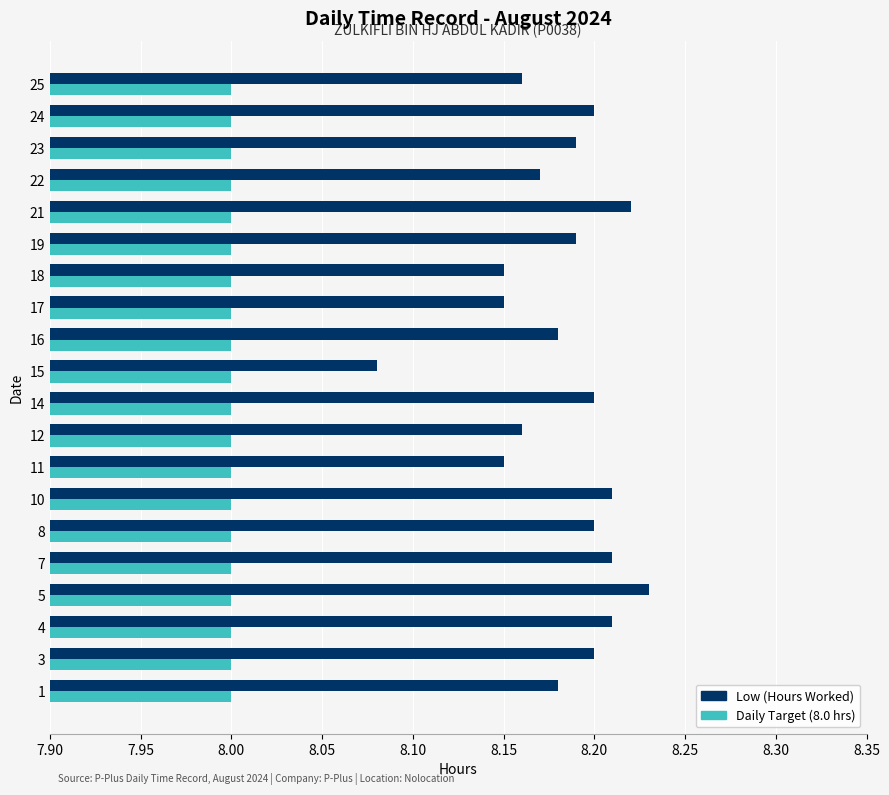

What is the total value across all series at 12?

16.2